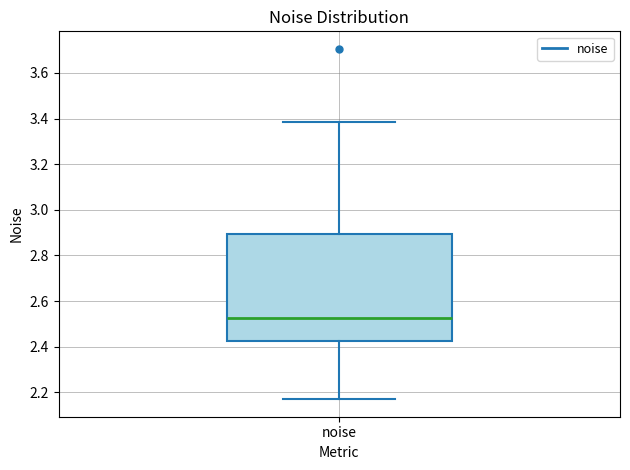

Where is the upper edge of the box for noise on the y-axis? The values are not printed on the chart, so give them approximately, as read against the axis.

2.90